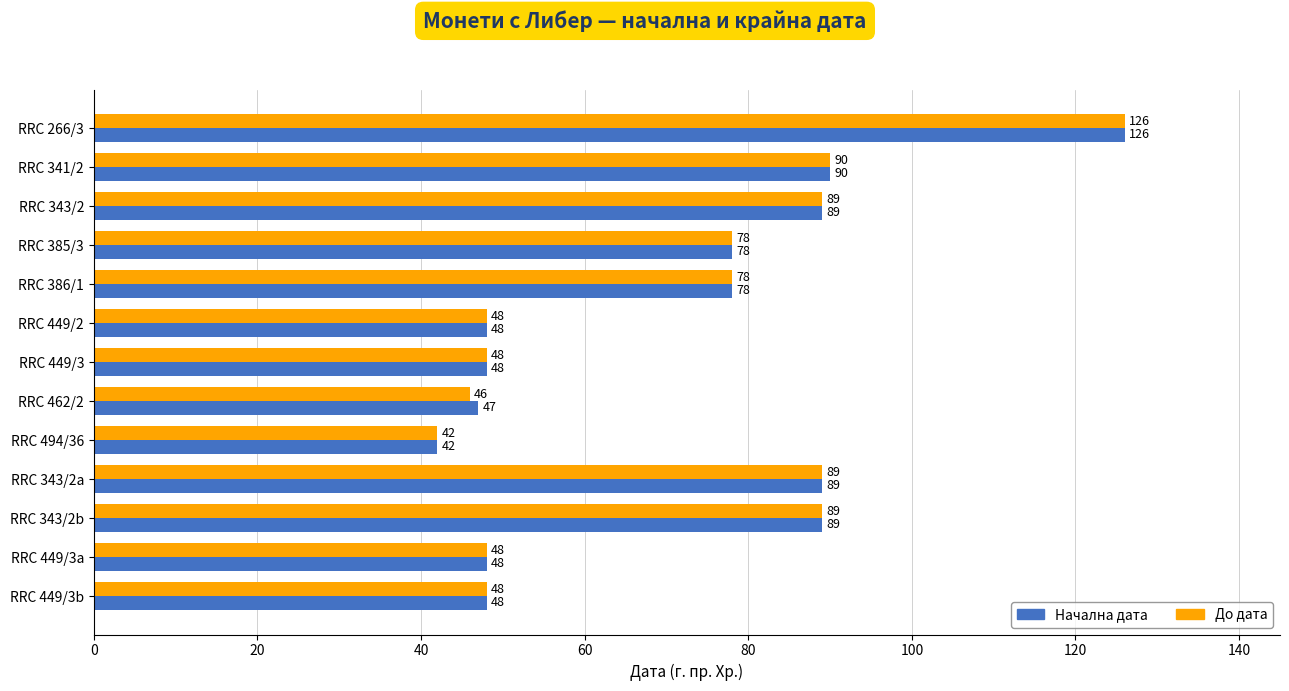

Which series has the largest total across all categories?

Начална дата